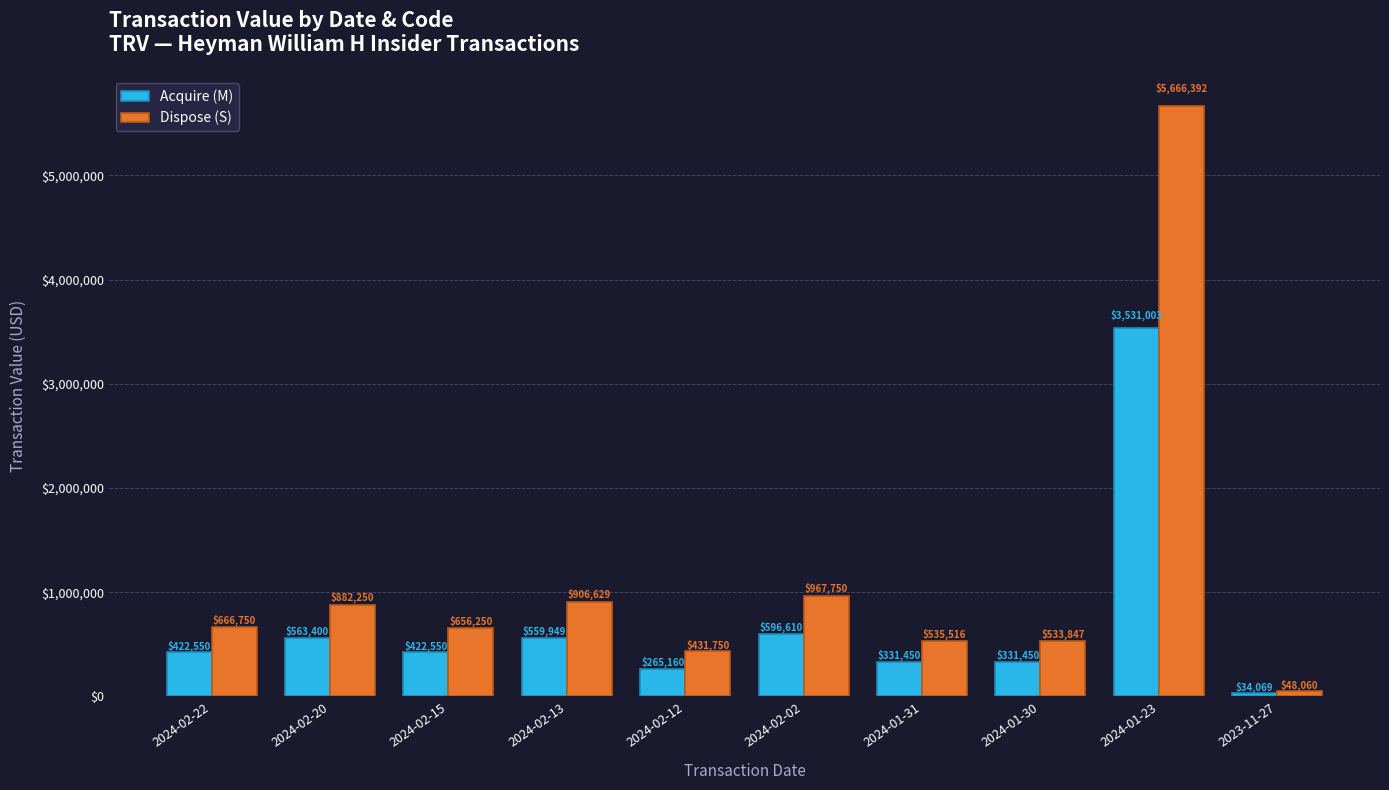

What is the total value across all series at 2023-11-27?

82129